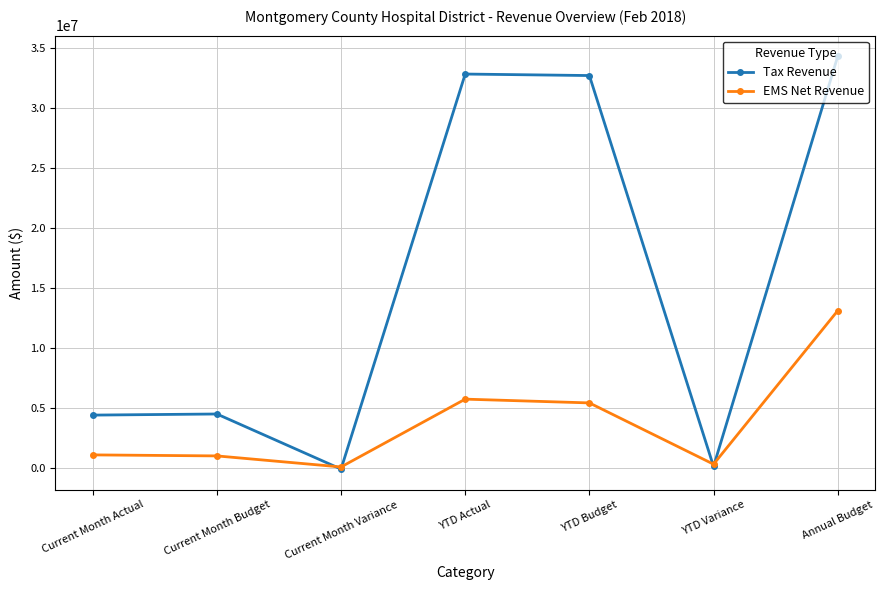

What position from the left is Current Month Actual?

1